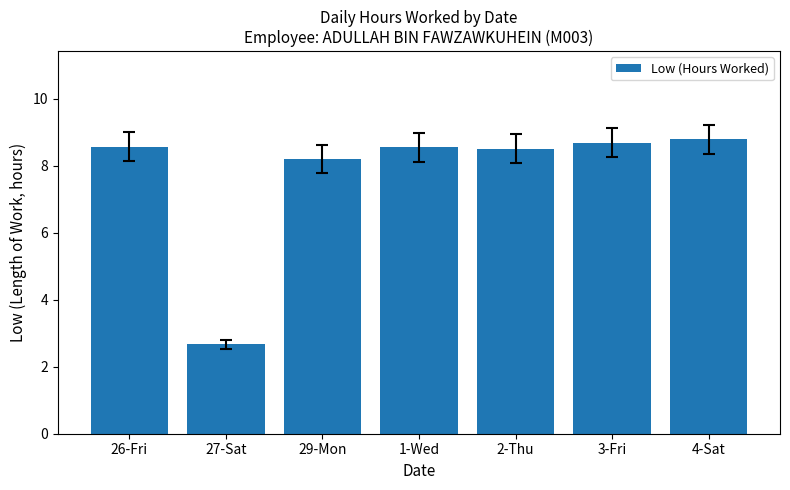

What is the label of the 3rd bar from the left?

29-Mon